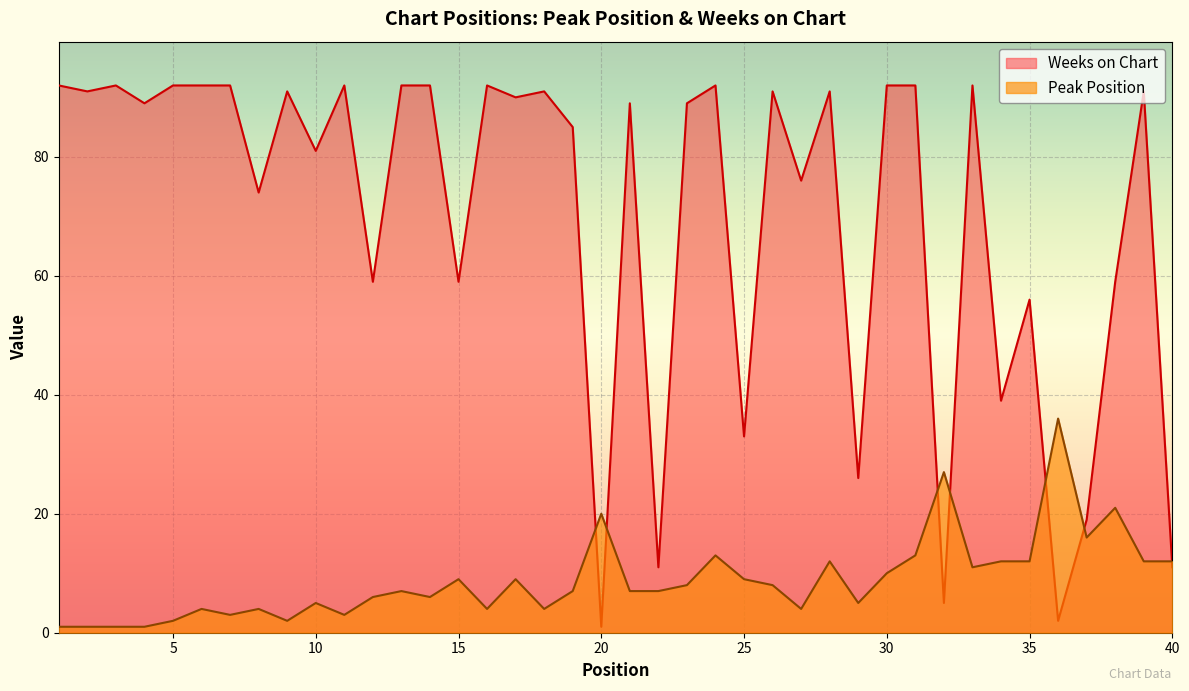

True or false: Peak Position has more than 2 points higher than both neighbors.

True